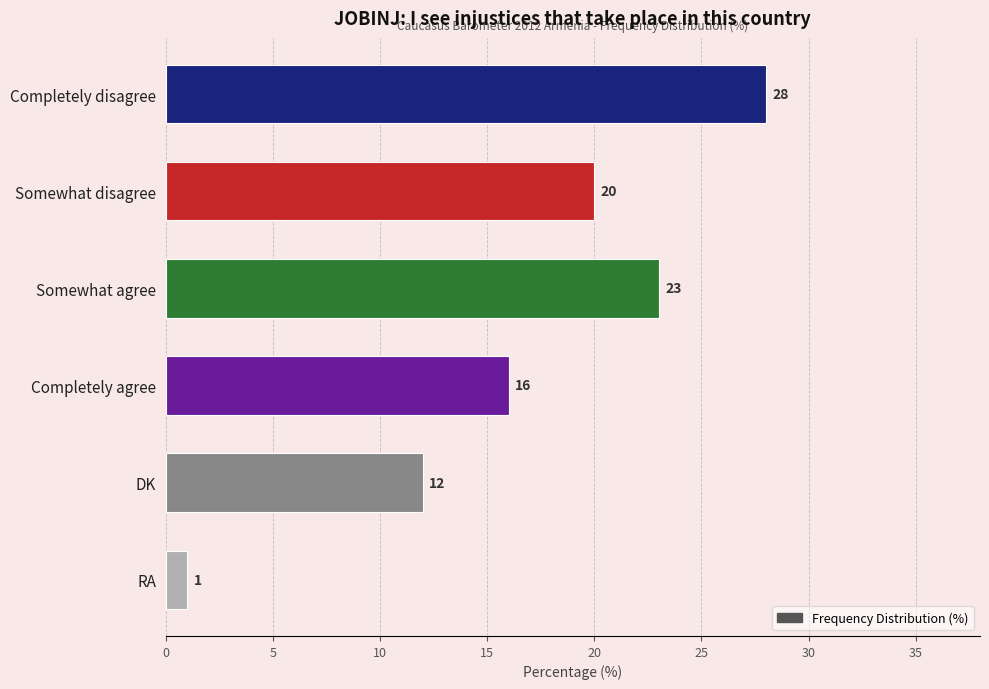

Does the chart contain any negative values?

No